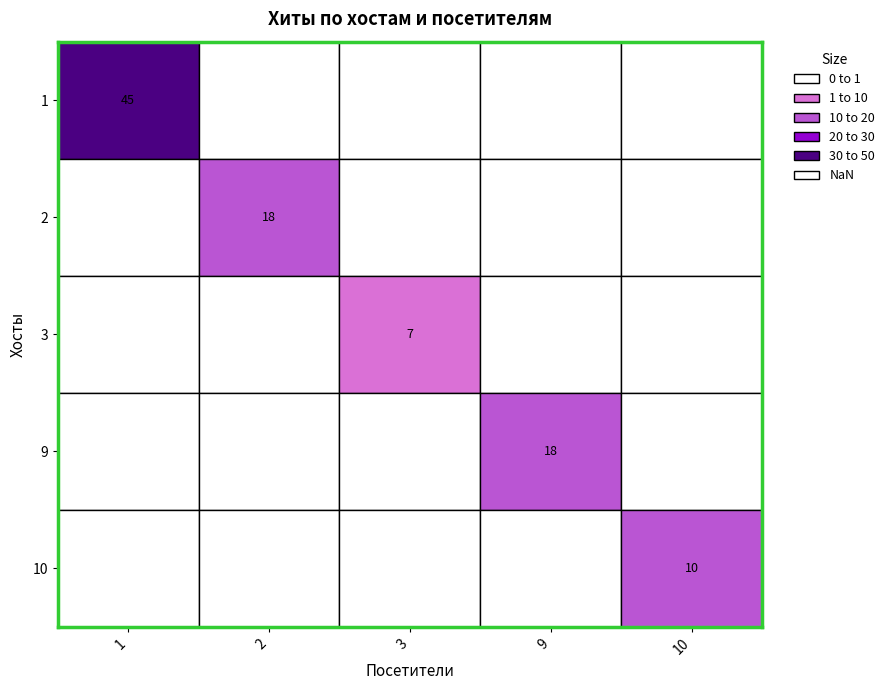

Reading left to right, what are all the values shown in this chart?

45	0	0	0	0	0	18	0	0	0	0	0	7	0	0	0	0	0	18	0	0	0	0	0	10